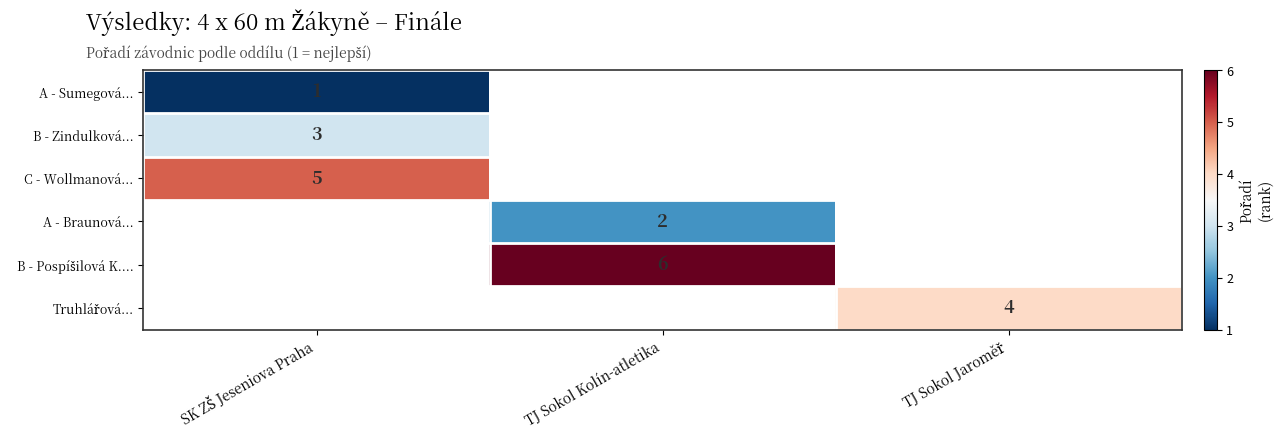

What is the minimum value for A - Sumegová...?

1.0